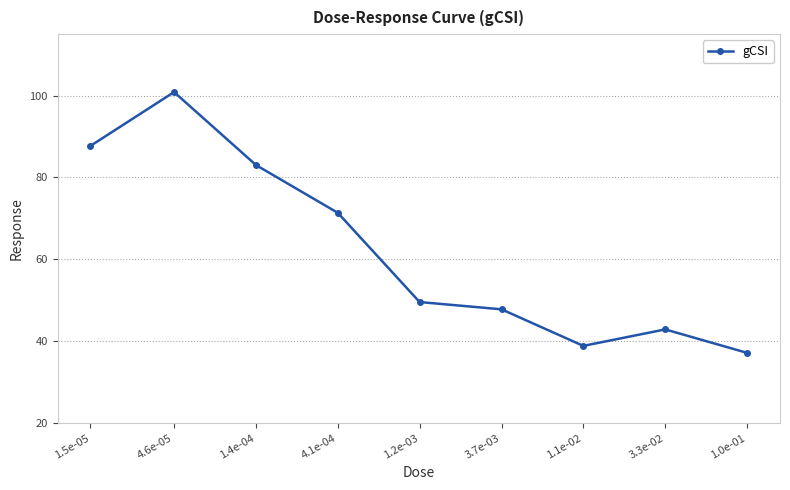

Rank the categories by value from highest to lowest.

4.6e-05, 1.5e-05, 1.4e-04, 4.1e-04, 1.2e-03, 3.7e-03, 3.3e-02, 1.1e-02, 1.0e-01